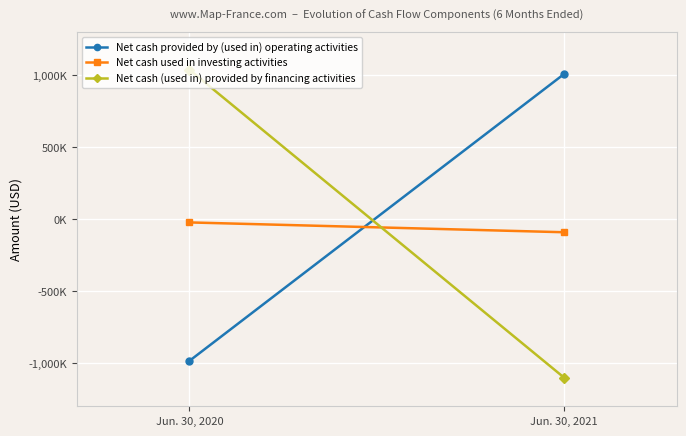

What is the value of the Net cash provided by (used in) operating activities point at the 2nd from the left?

1009660